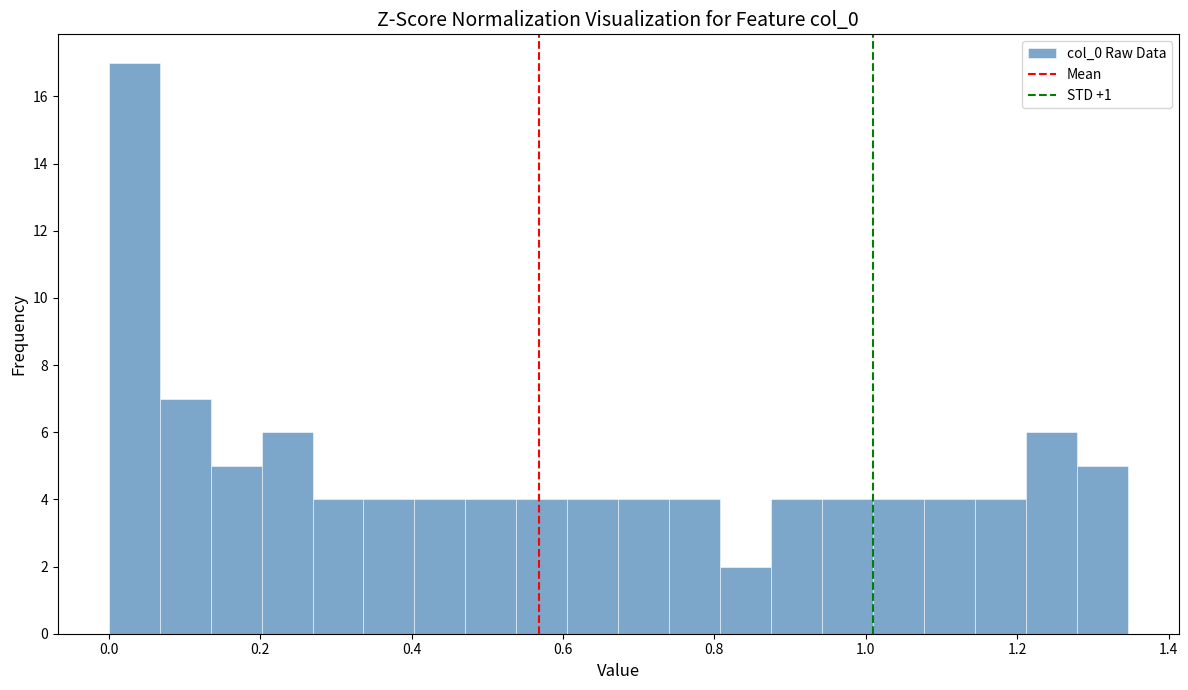

Around what value on the x-axis is the tallest bar? Give the approximate position of its centre, as read against the axis.

0.04